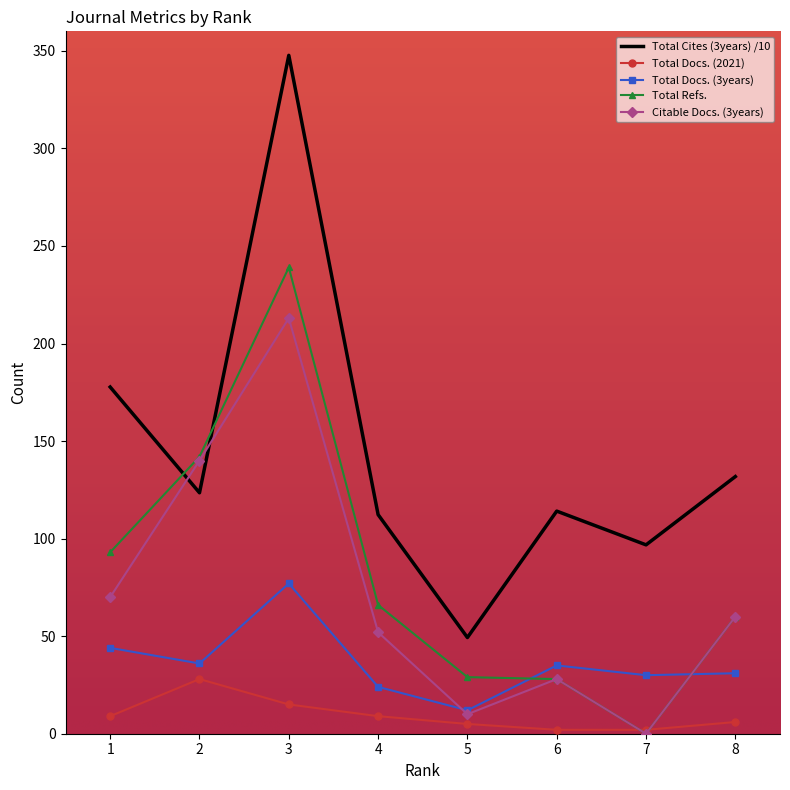

Where is the first local minimum for Total Docs. (3years)?

2